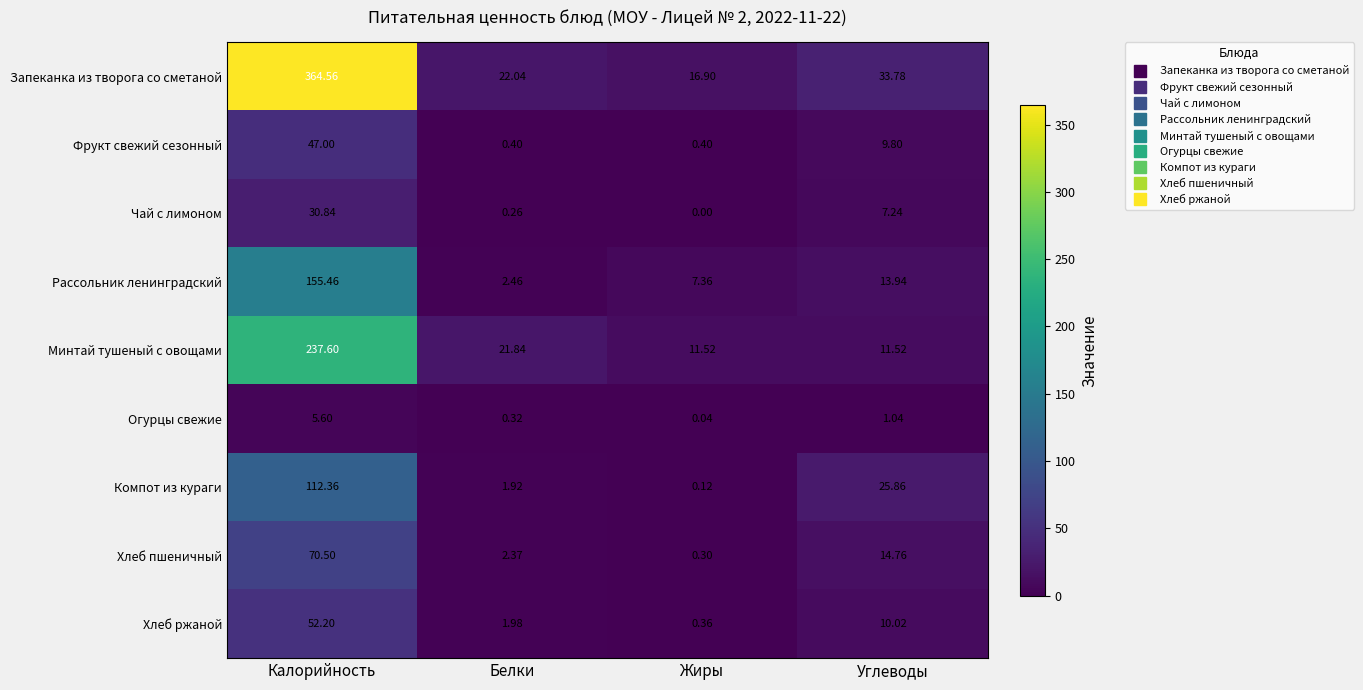

List the series in order of their peak value, highest first.

Запеканка из творога со сметаной, Минтай тушеный с овощами, Рассольник ленинградский, Компот из кураги, Хлеб пшеничный, Хлеб ржаной, Фрукт свежий сезонный, Чай с лимоном, Огурцы свежие